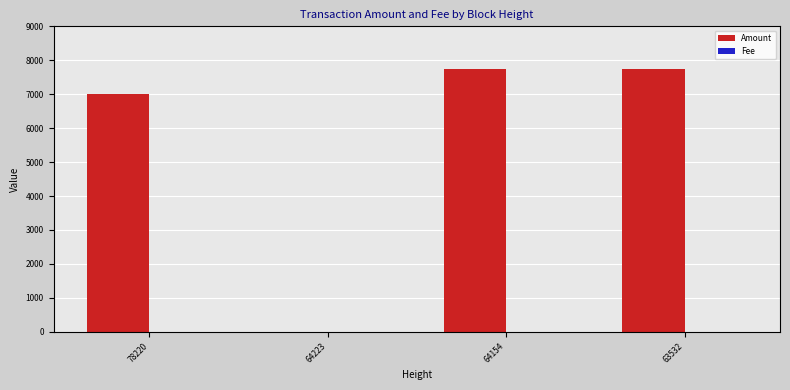

What is the greatest value displayed?

7753